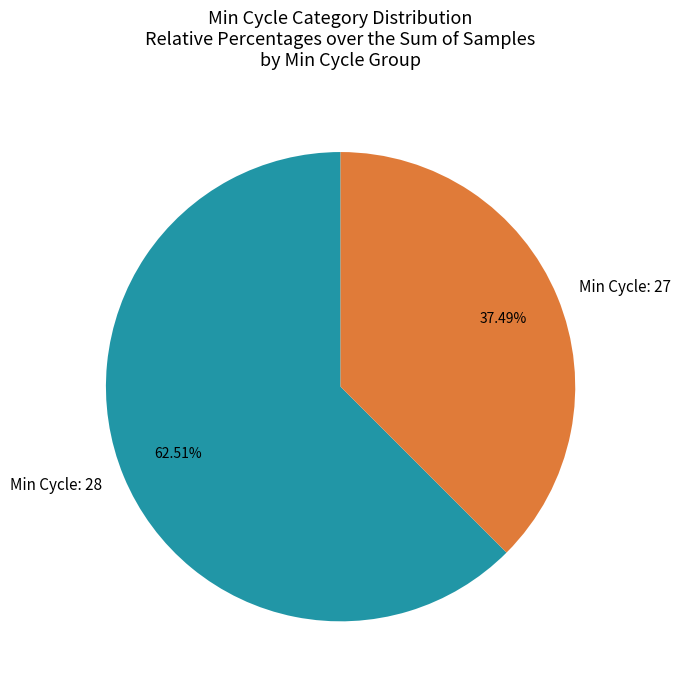

Does Min Cycle: 28 represent more than half of the total?

Yes